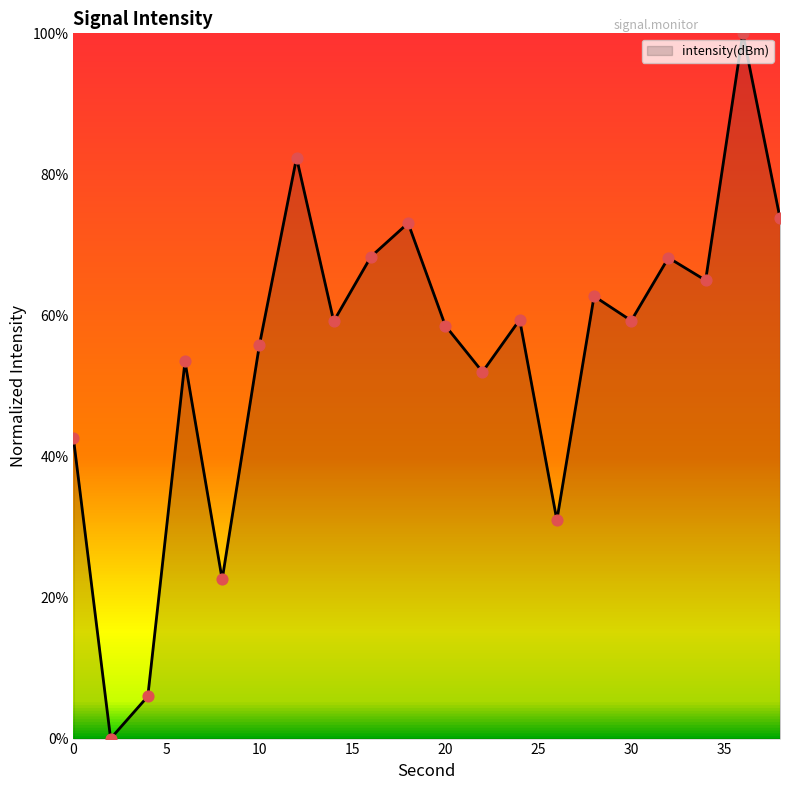

What is the difference between the maximum and minimum values?

100.0